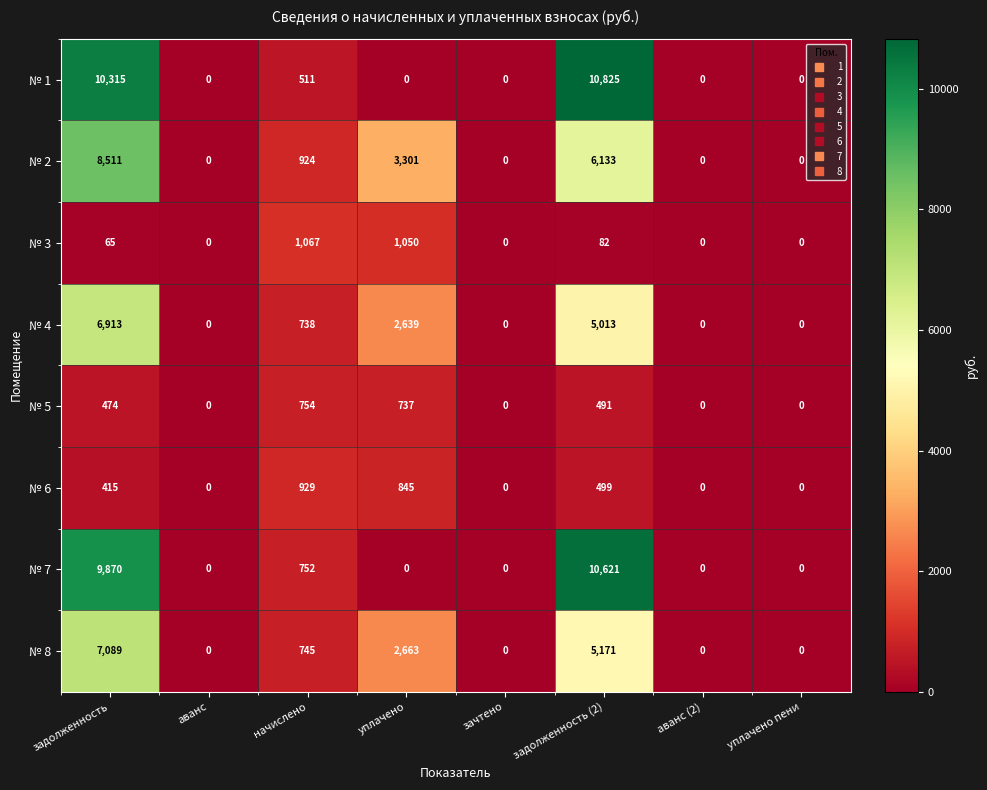

How many distinct data groups are displayed?

8